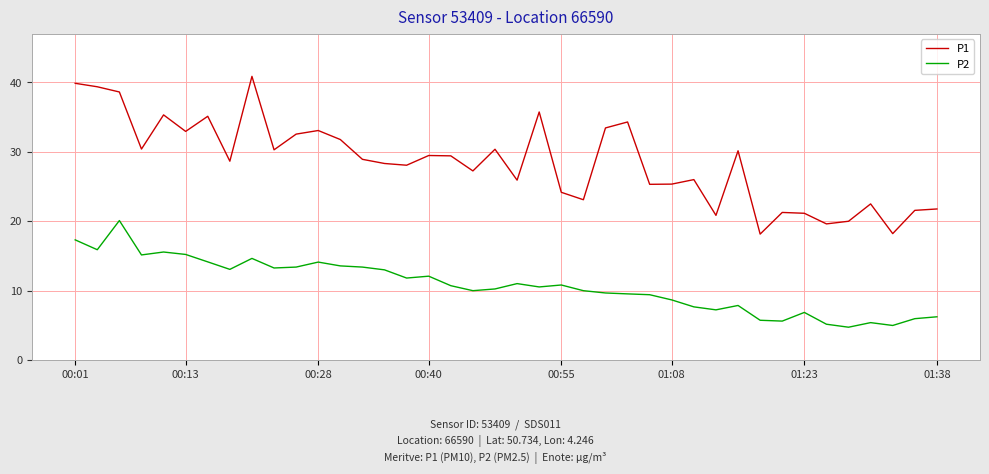

Rank the series by their average value, from lowest to highest.

P2, P1